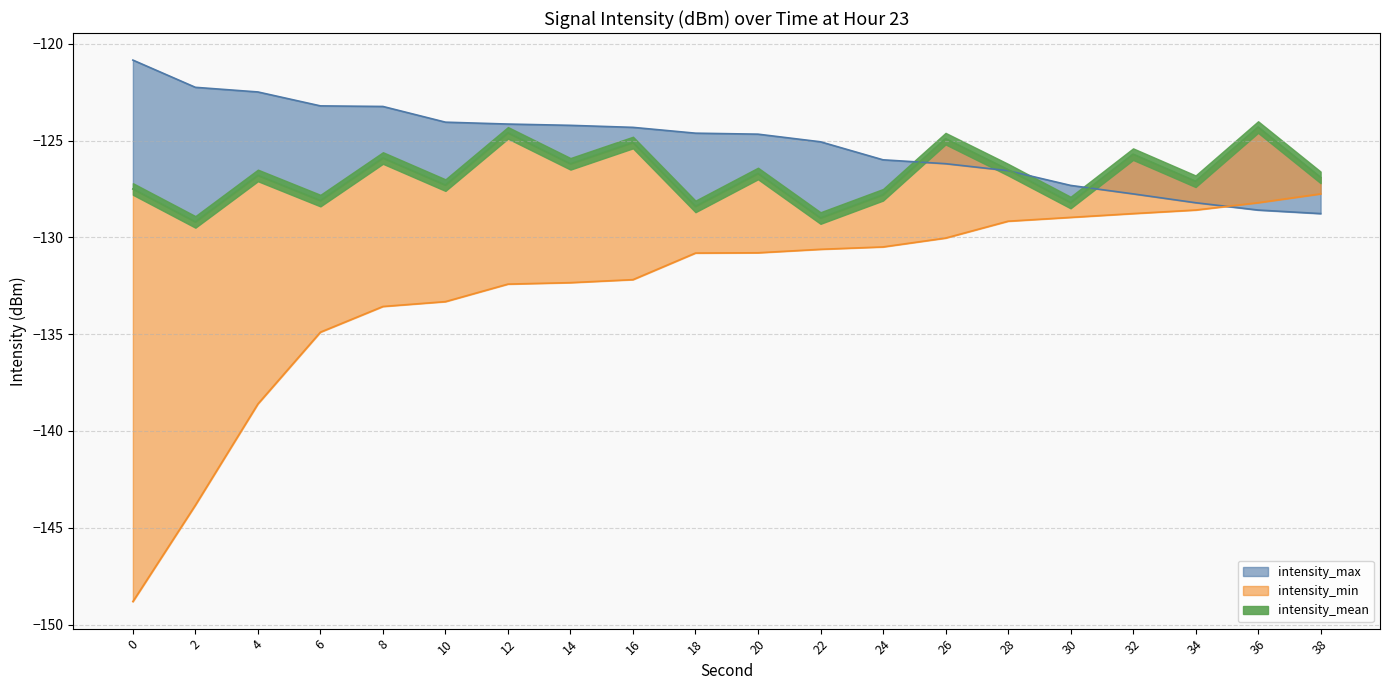

Where is the first local maximum for intensity_mean?

4